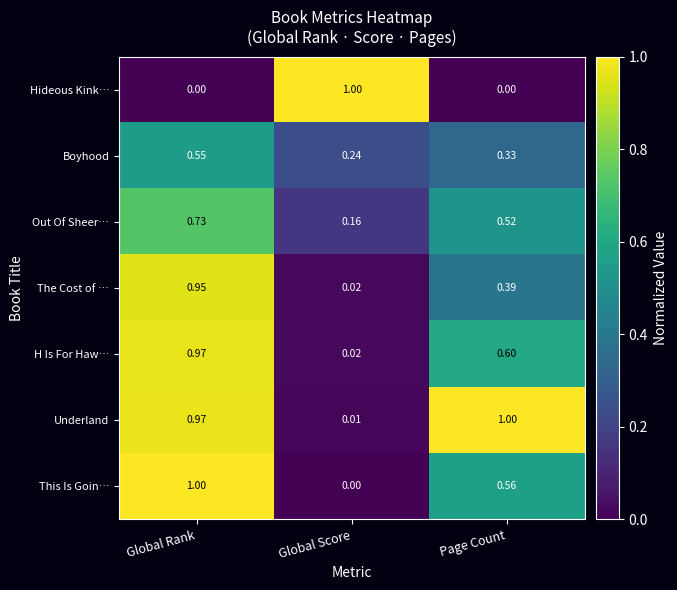

Which series has the largest total across all categories?

Underland